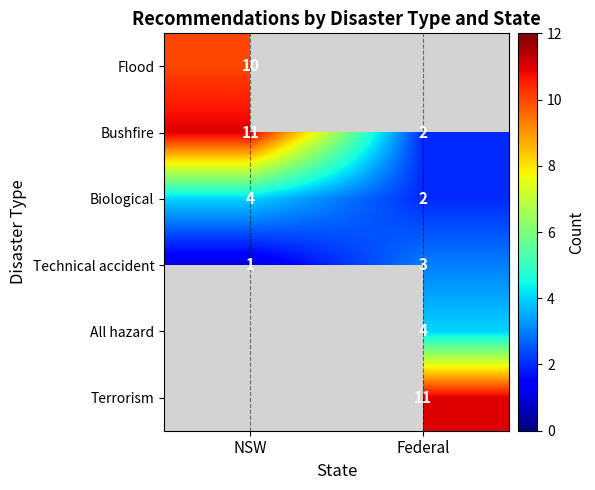

The value of Bushfire at NSW is 11. True or false?

True